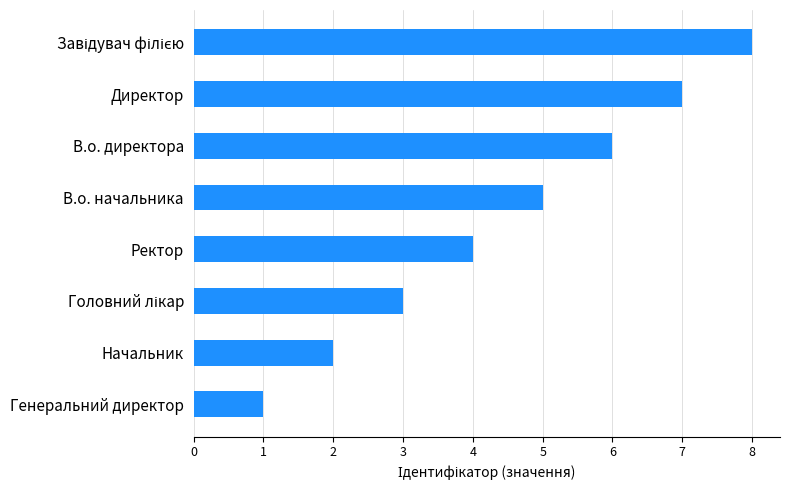

Which has a higher value, В.о. директора or В.о. начальника?

В.о. директора